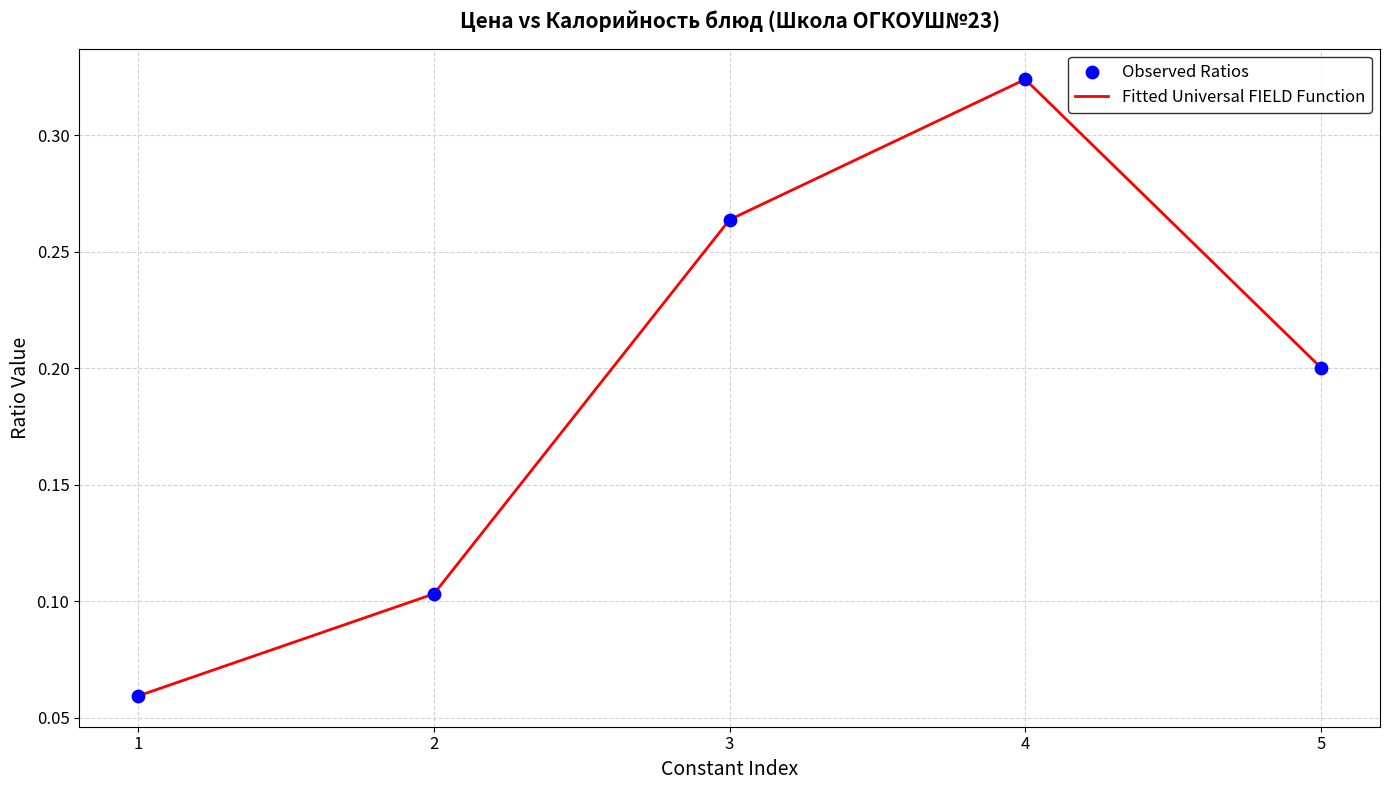

Which has a higher value, 3 or 2?

3